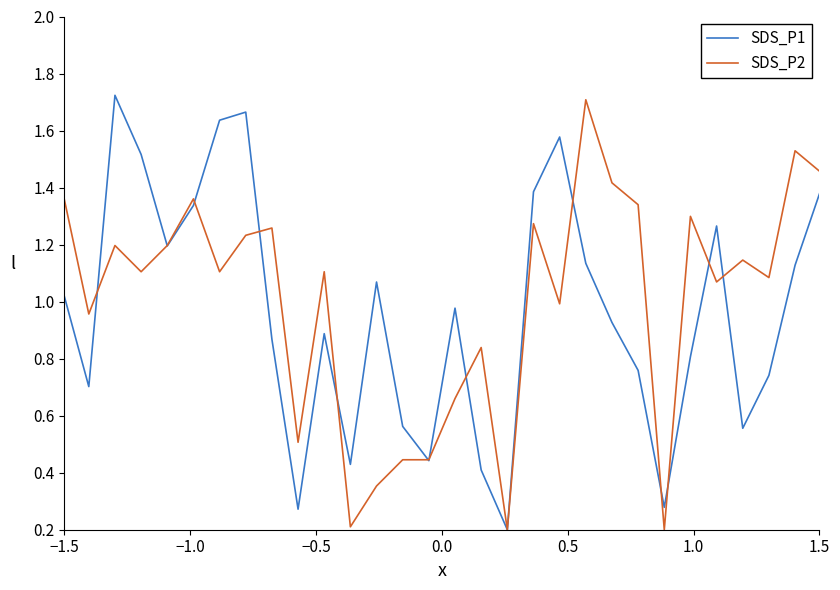

What is the maximum value shown in the chart?

1.8